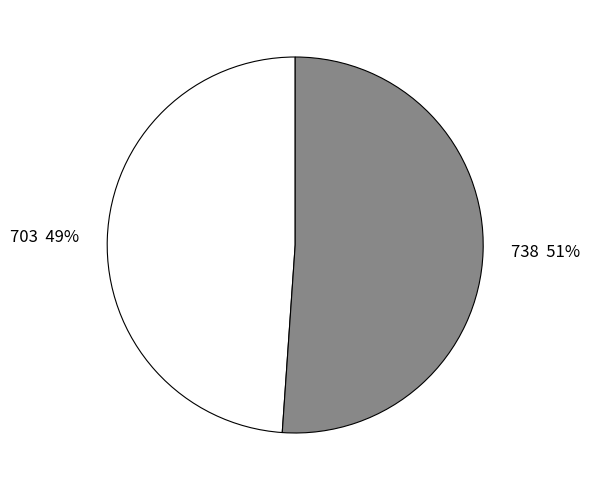

What is the ratio of the value at 738 to the value at 703?

1.0